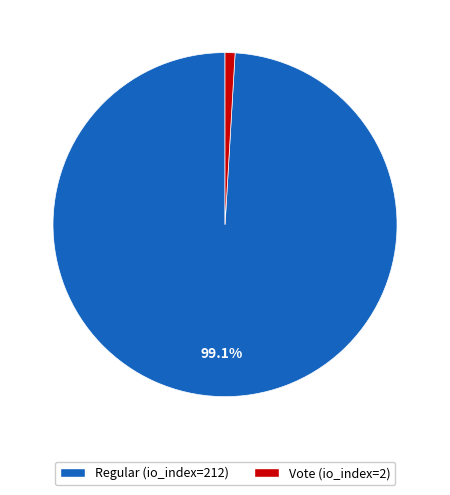

What is the smallest slice in the pie chart?

Vote (io_index=2)